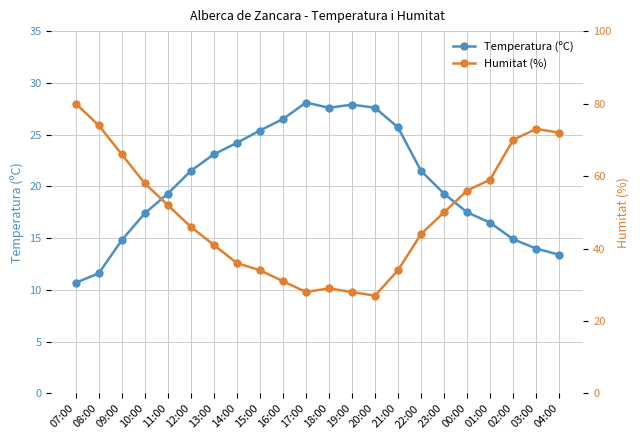

Which series ends up on top after the final intersection of Temperatura (ºC) and Humitat (%)?

Humitat (%)